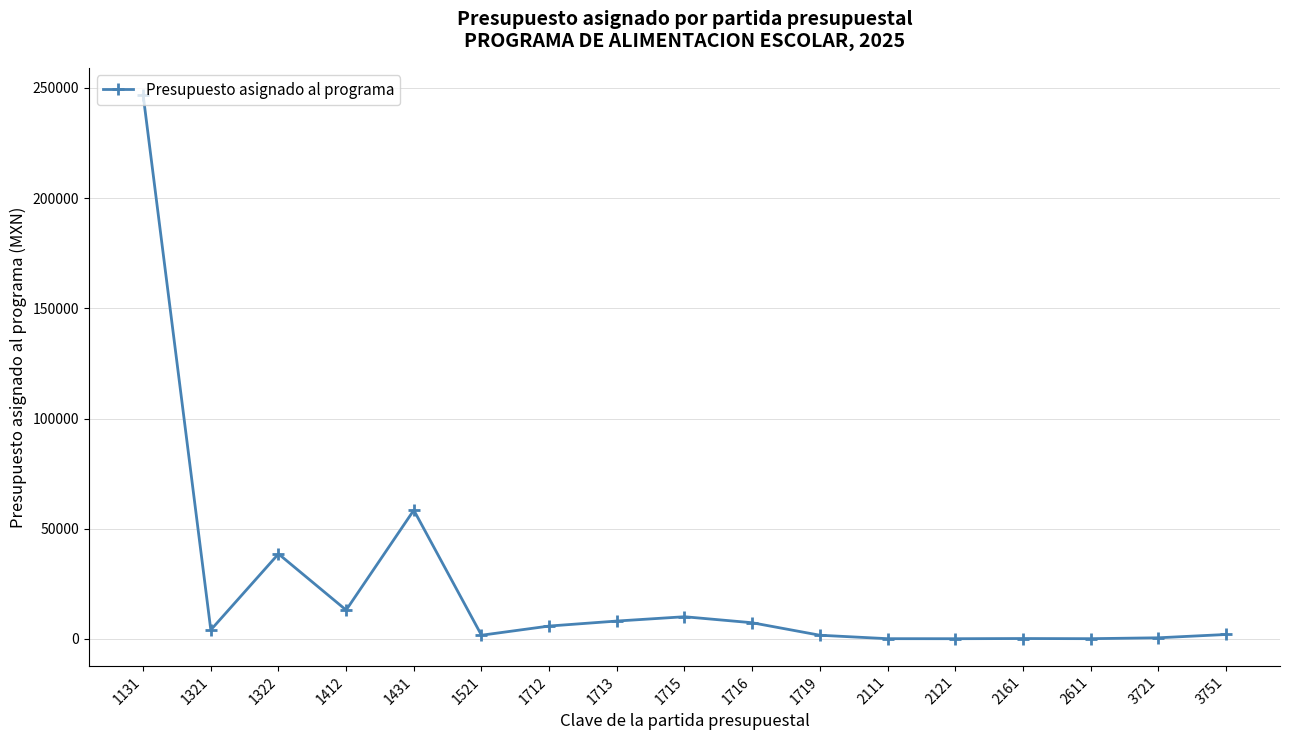

What is the value of the 4th point from the left?

13076.0